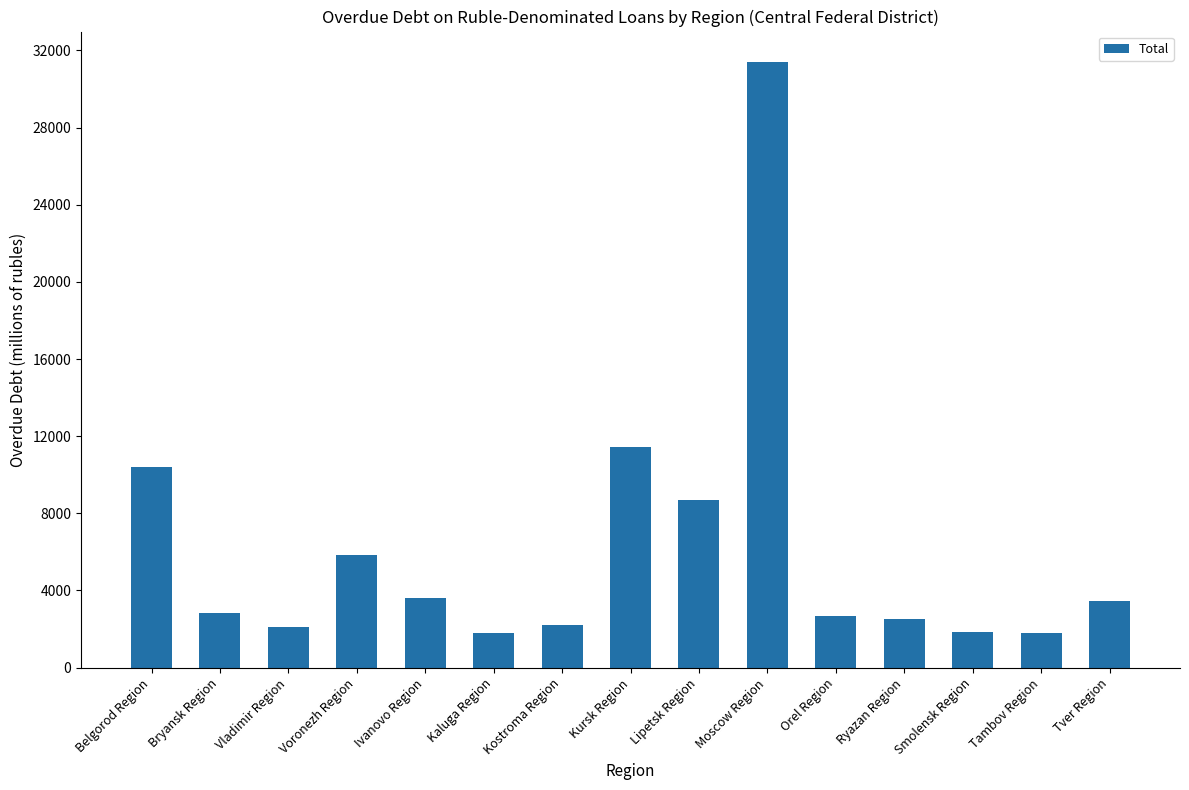

What is the greatest value displayed?

31407